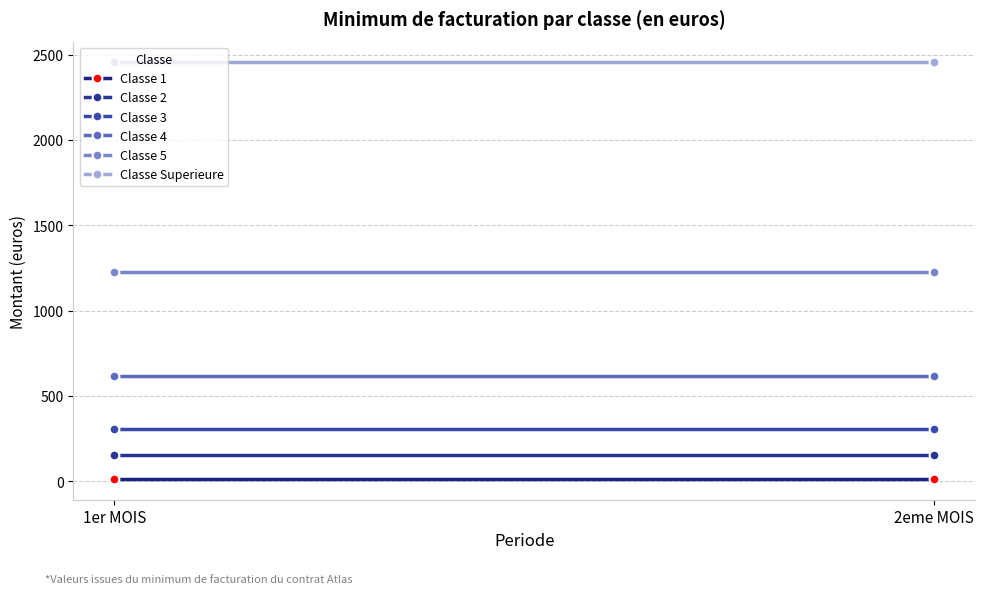

The Classe Superieure series shows 2454.4 at 1er MOIS. True or false?

True